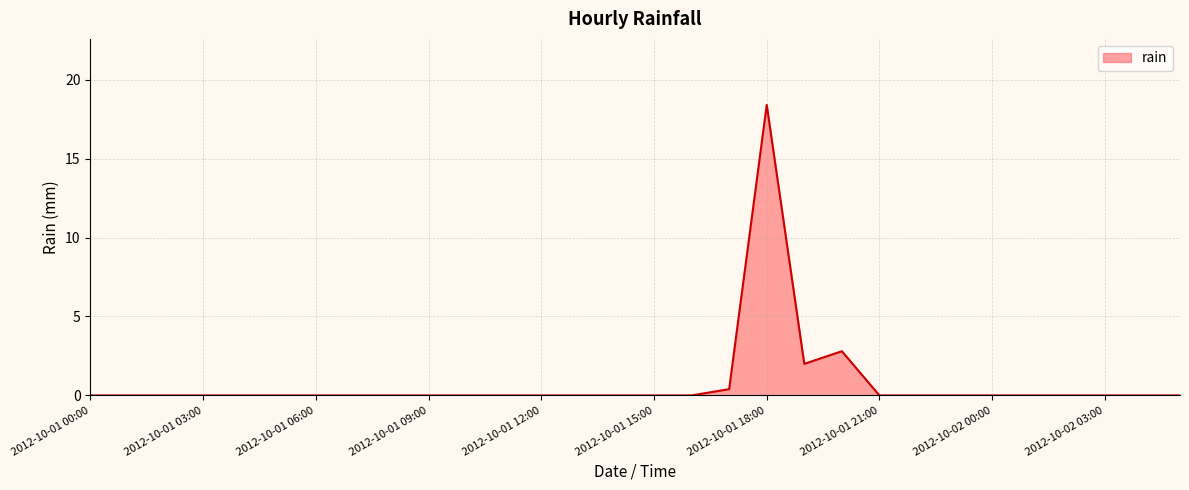

What is the maximum value shown in the chart?

18.4